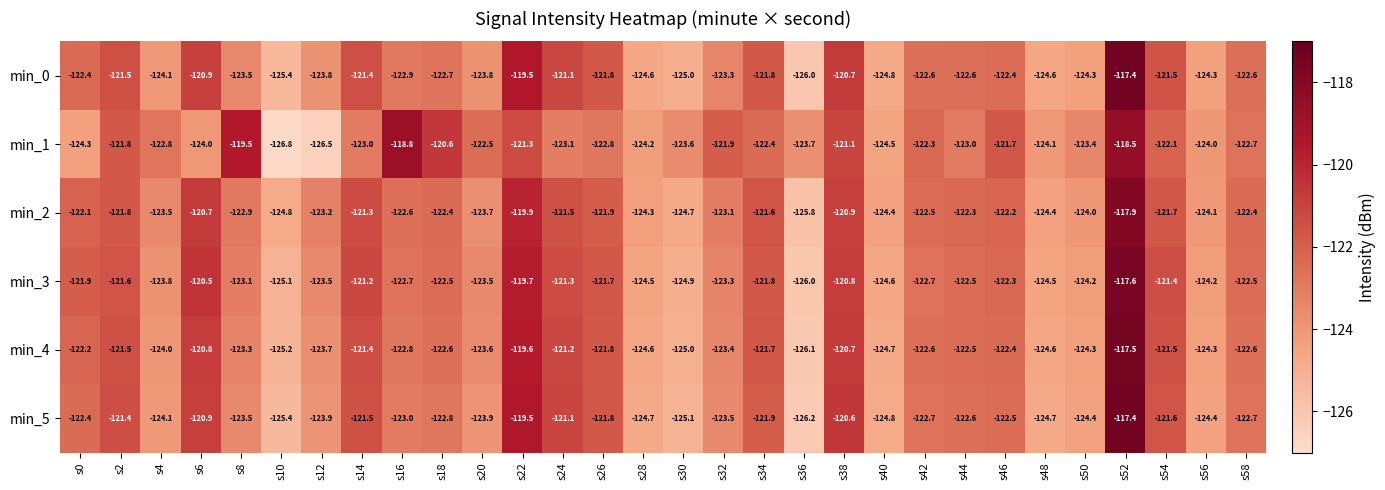

Where does the min_3 series first go above -122?

s0